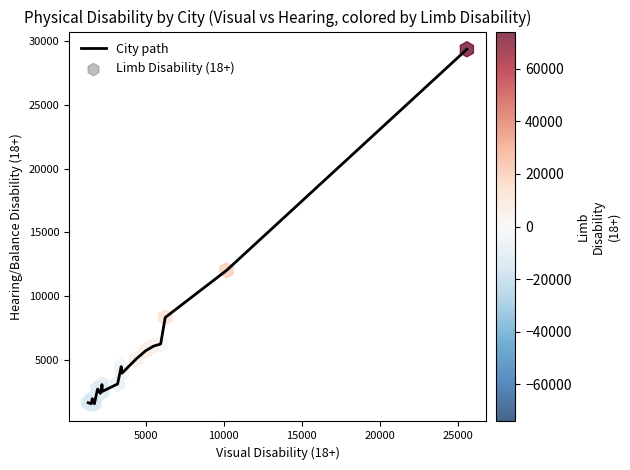

What is the difference between the maximum and minimum values?

27752